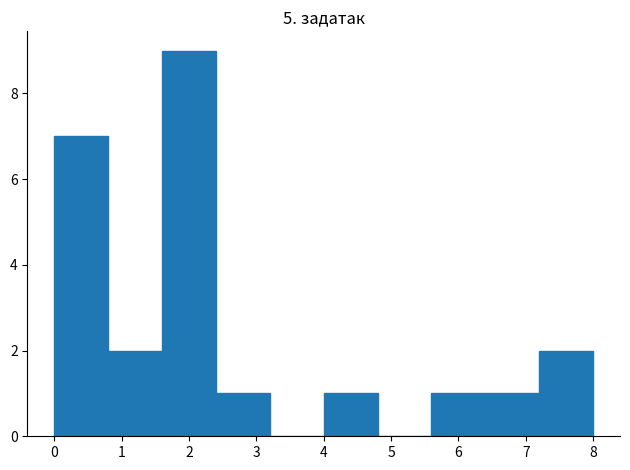

Reading left to right, list every bar in this chart as the range it spans on the x-axis followed by its height. The values are not printed on the chart, so give them approximately, as read against the axis.

0.0 to 0.8: 7
0.8 to 1.6: 2
1.6 to 2.4: 9
2.4 to 3.2: 1
3.2 to 4.0: 0
4.0 to 4.8: 1
4.8 to 5.6: 0
5.6 to 6.4: 1
6.4 to 7.2: 1
7.2 to 8.0: 2